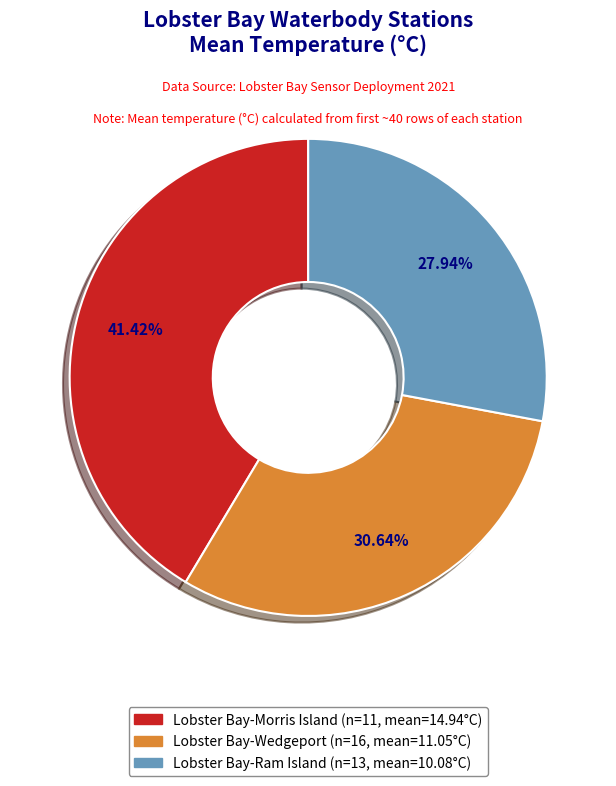

To the nearest percent, what portion does Lobster Bay-Ram Island represent?

28%